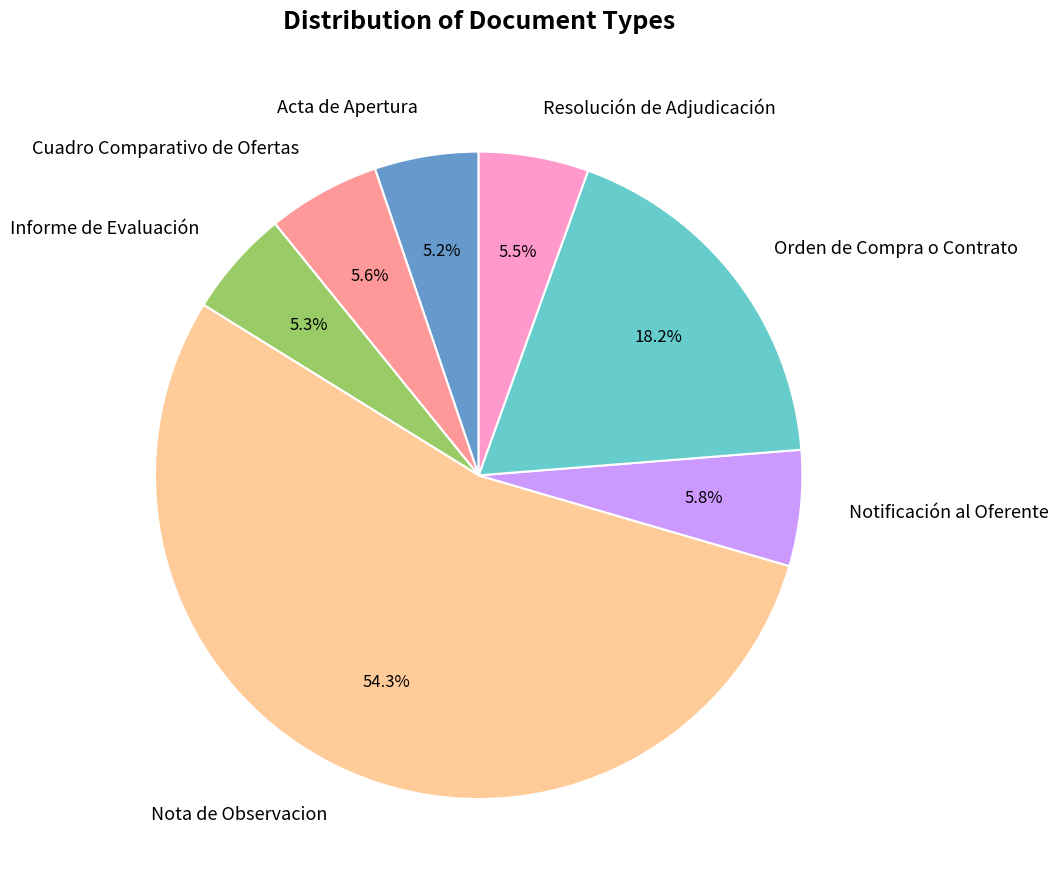

The Resolución de Adjudicación slice represents 18% of the pie. True or false?

False